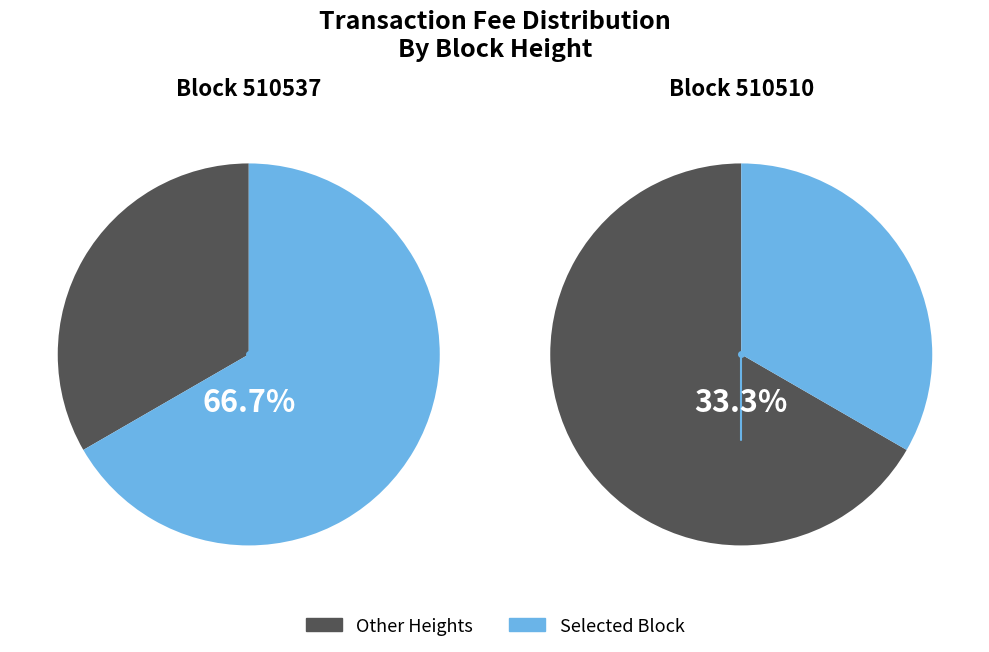

Rank the categories by value from highest to lowest.

510537, 510510